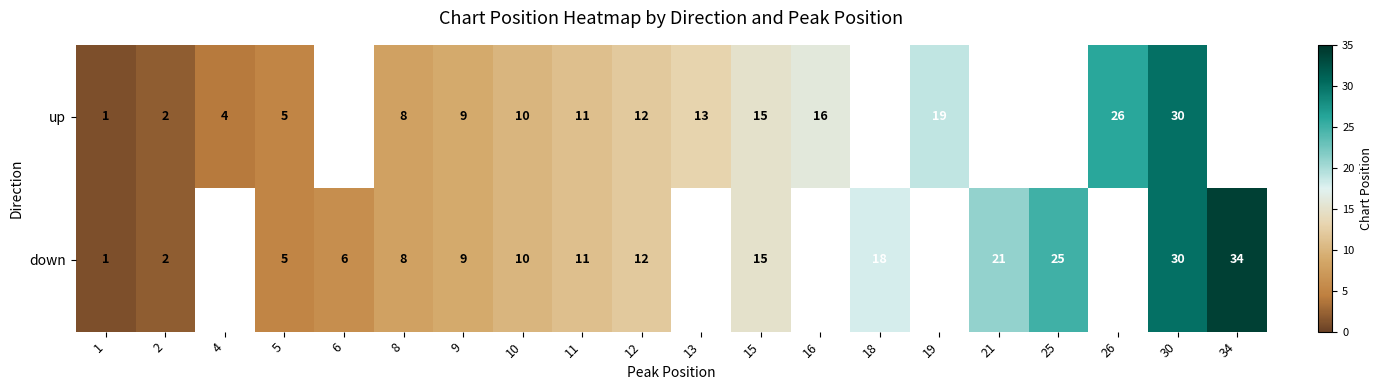

True or false: down has a value of 2 at 6.

False